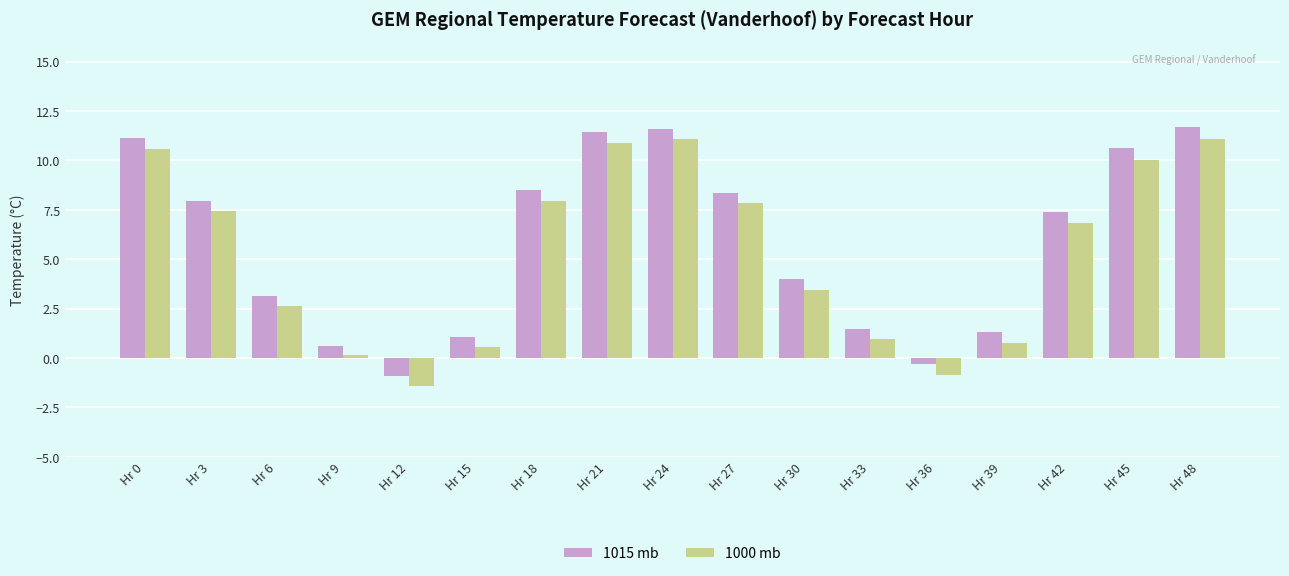

How many series are shown in this chart?

2